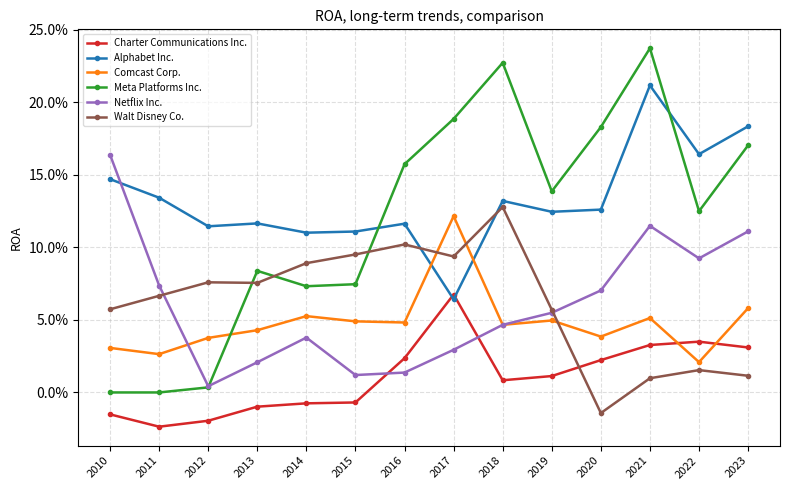

How many times do Comcast Corp. and Netflix Inc. cross each other?

1